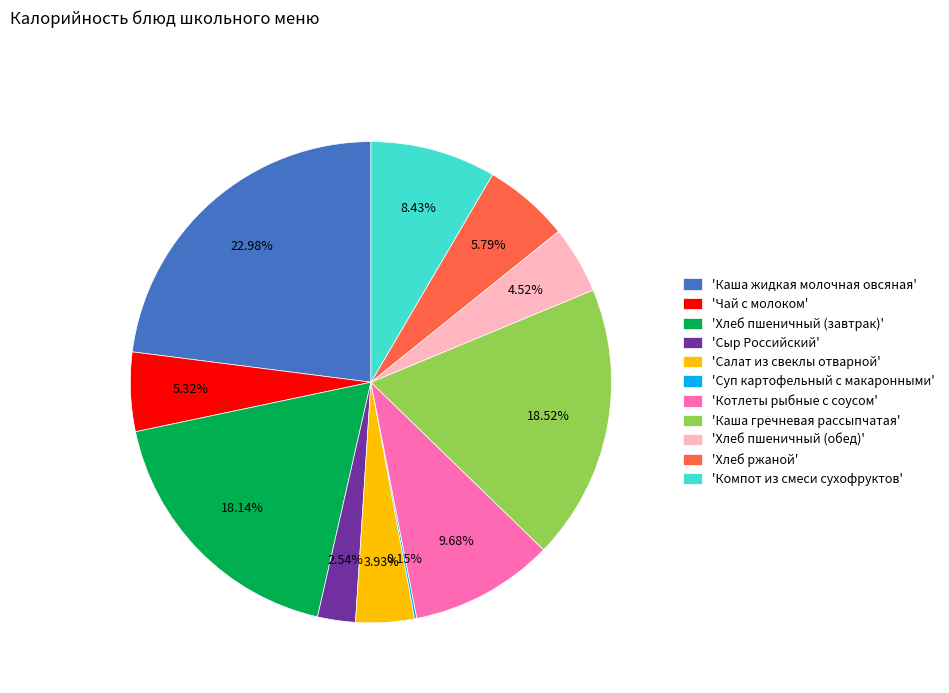

Is there any slice that represents more than half of the pie?

No